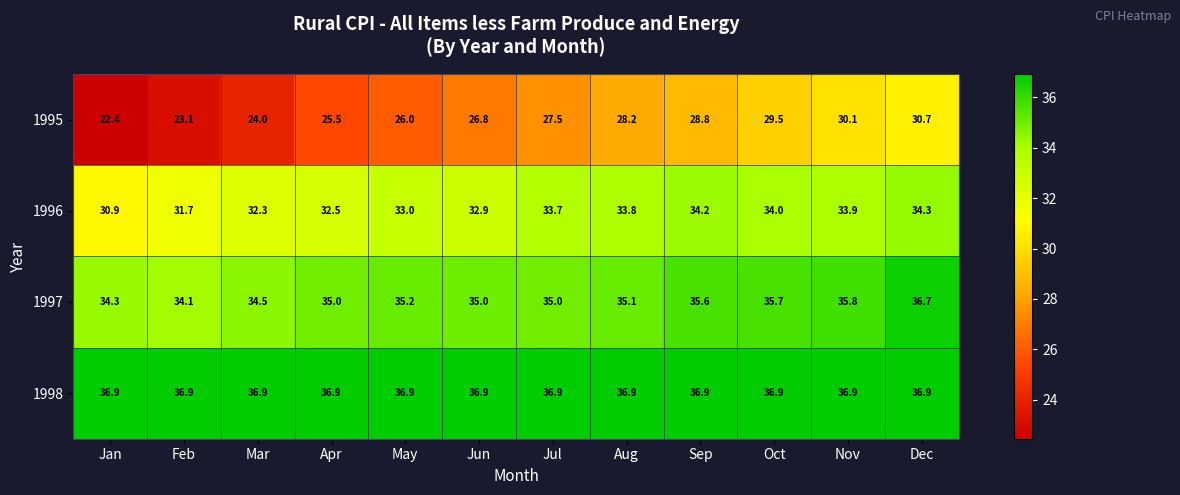

At how many categories does at least one series exceed 26?

12